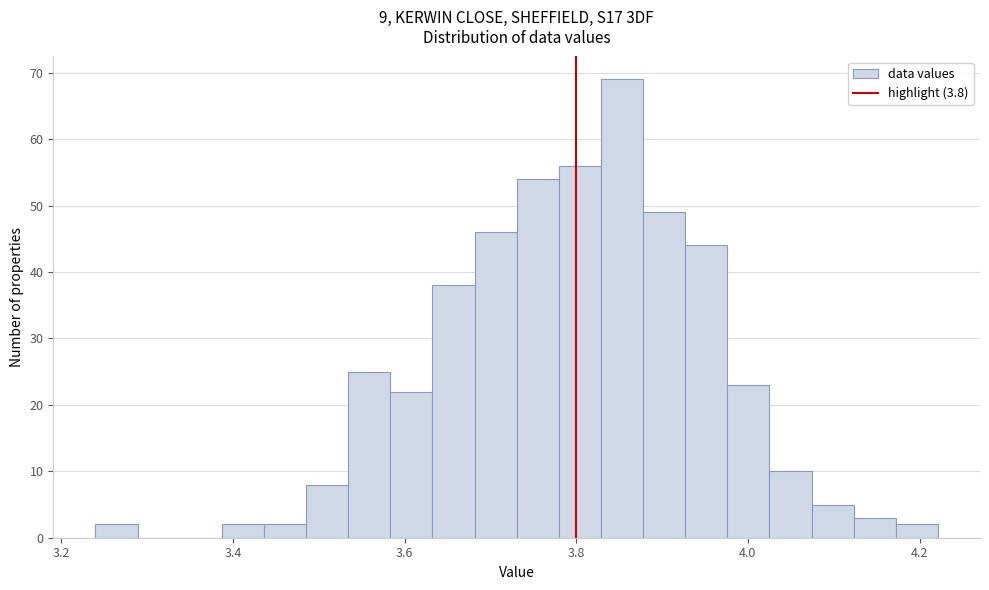

Read against the x-axis, roughly where is the centre of the tallest bar?

3.86